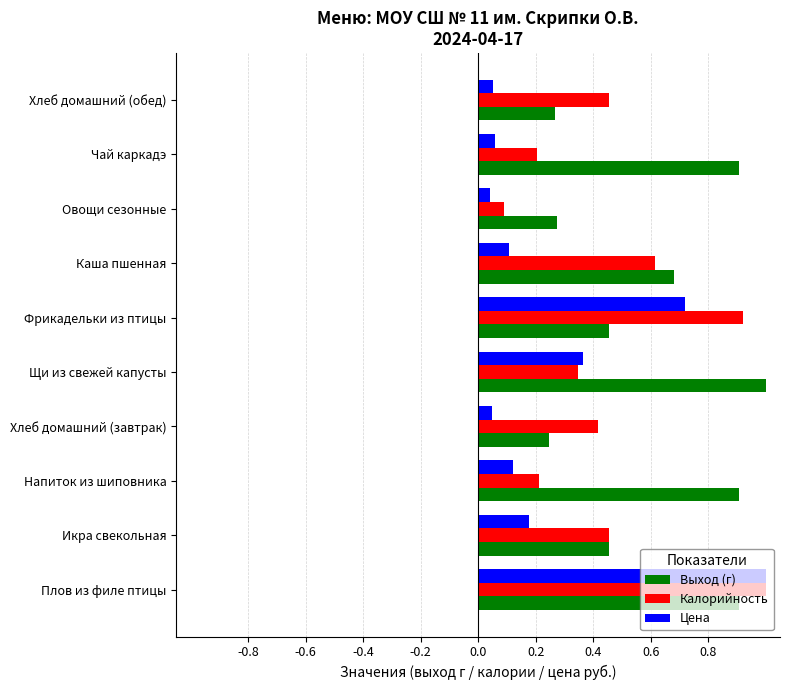

Rank the series by their average value, from highest to lowest.

Выход (г), Калорийность, Цена